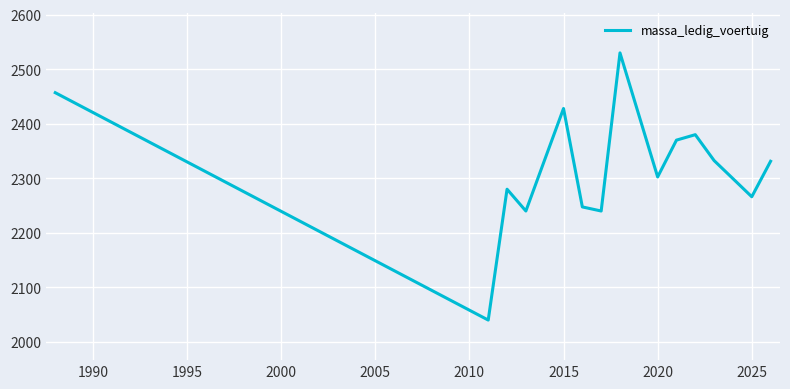

What is the difference between the maximum and minimum values?

490.0